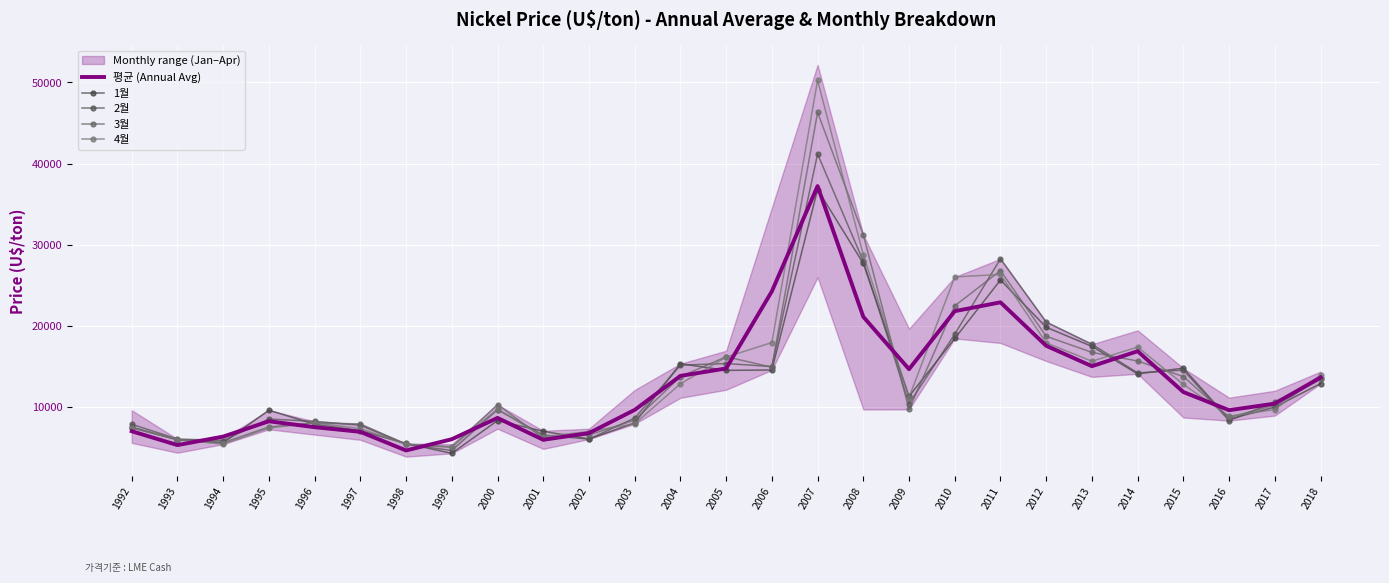

Which series has the largest range (max minus min)?

4월